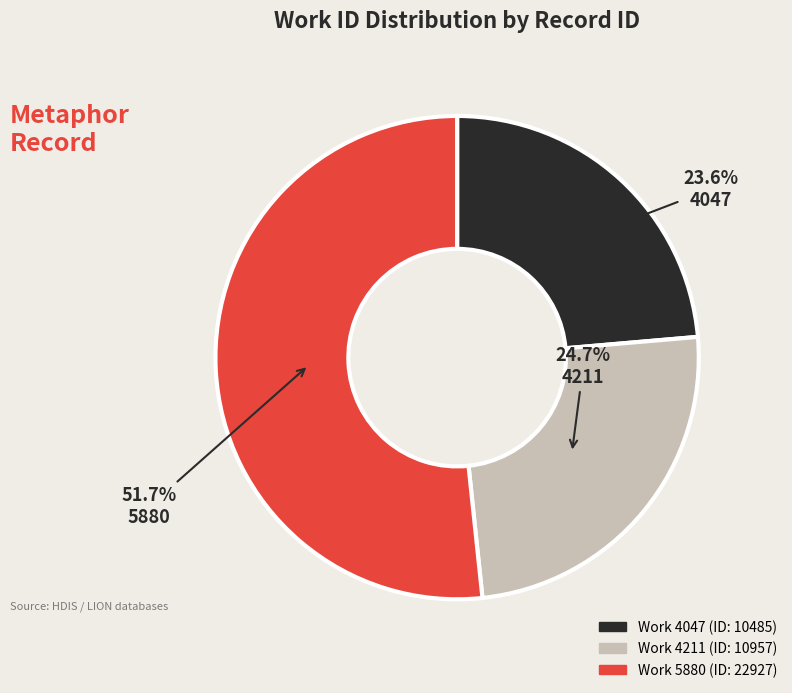

Between 4211 and 4047, which is larger?

4211